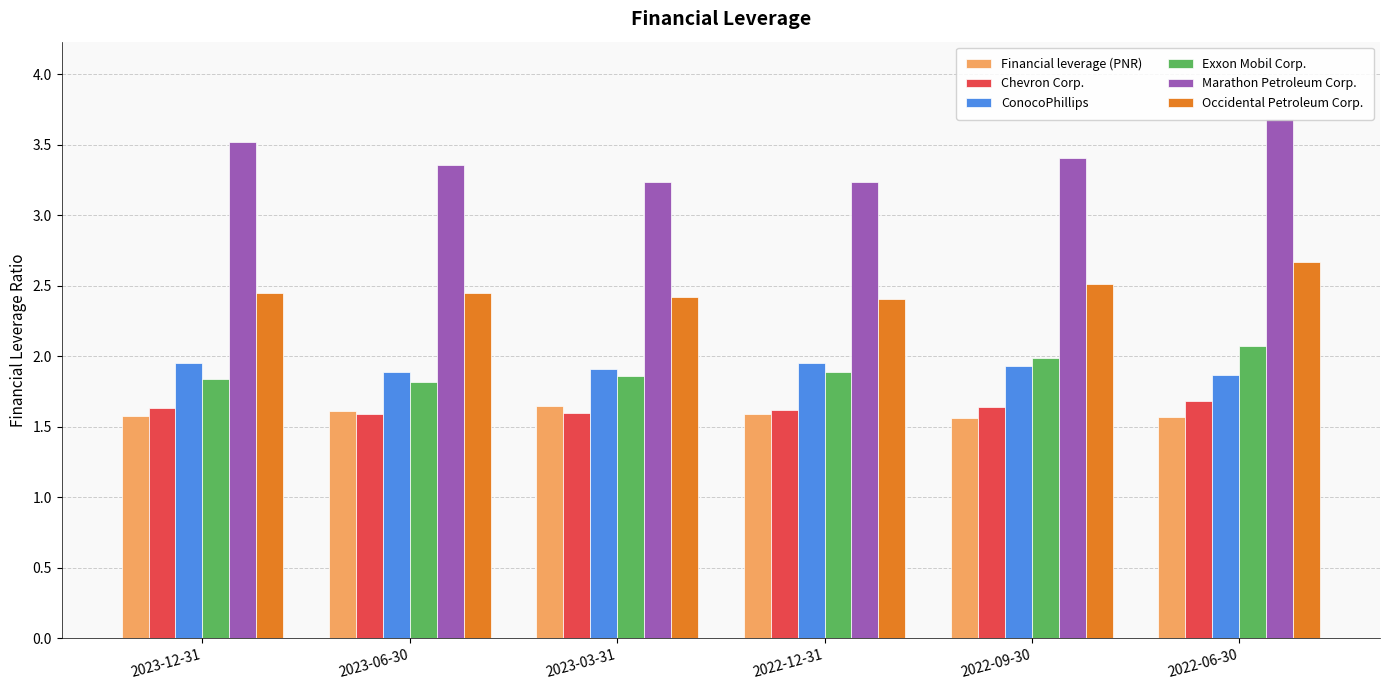

What is the sum of the Chevron Corp. values at 2022-09-30 and 2022-06-30?

3.3